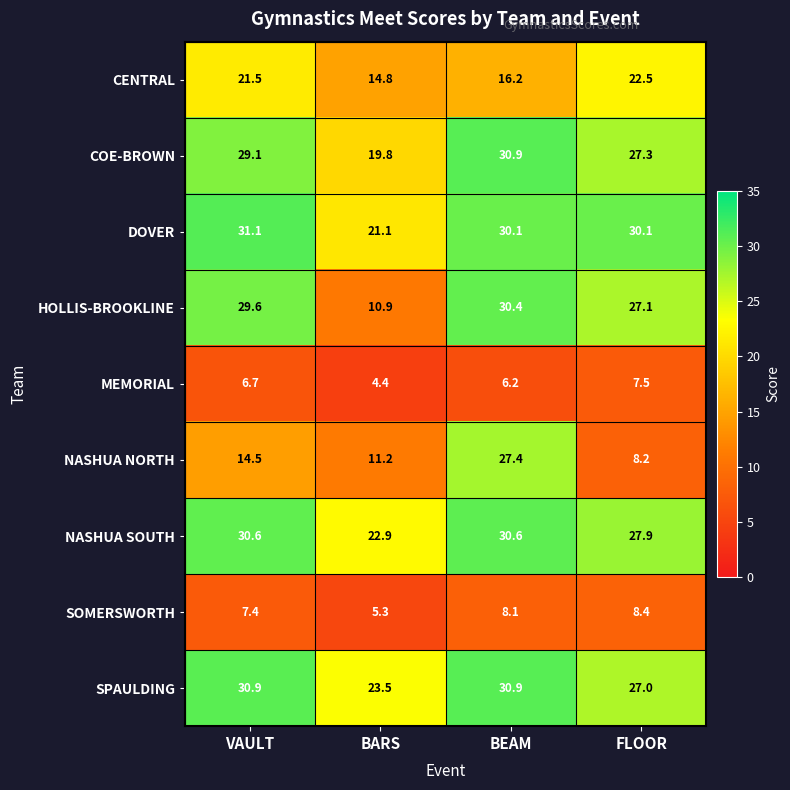

What is the sum of all NASHUA NORTH values?

61.3